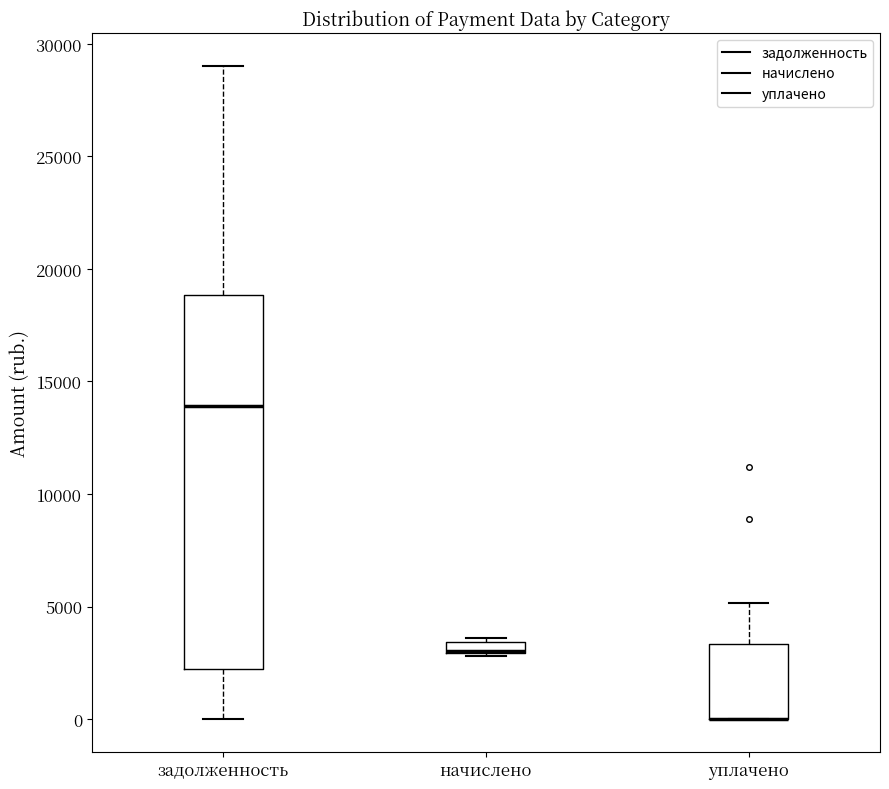

Comparing the boxes themselves (not the whiskers), which one is the tallest?

задолженность